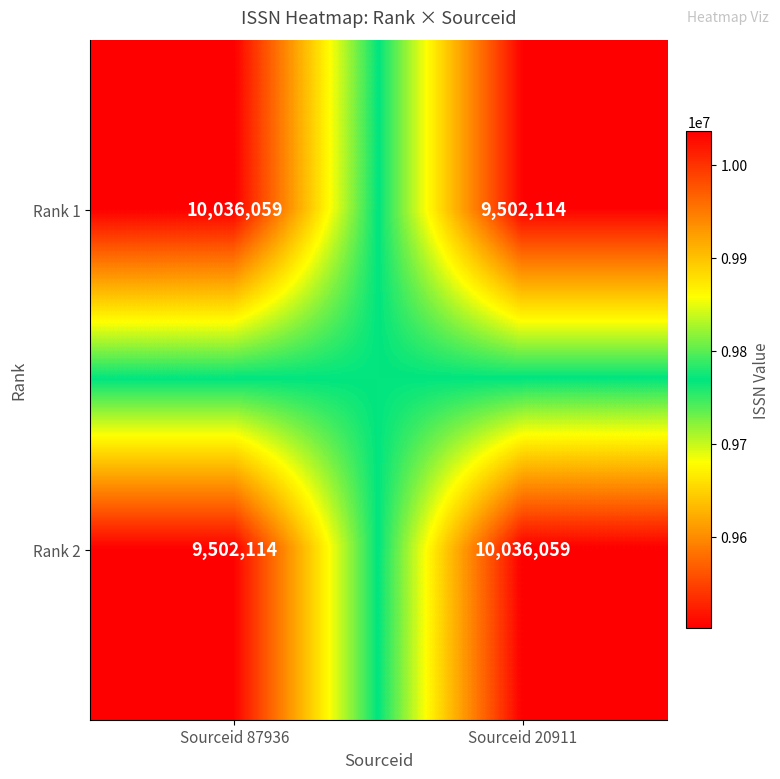

Count the number of data series in this chart.

2